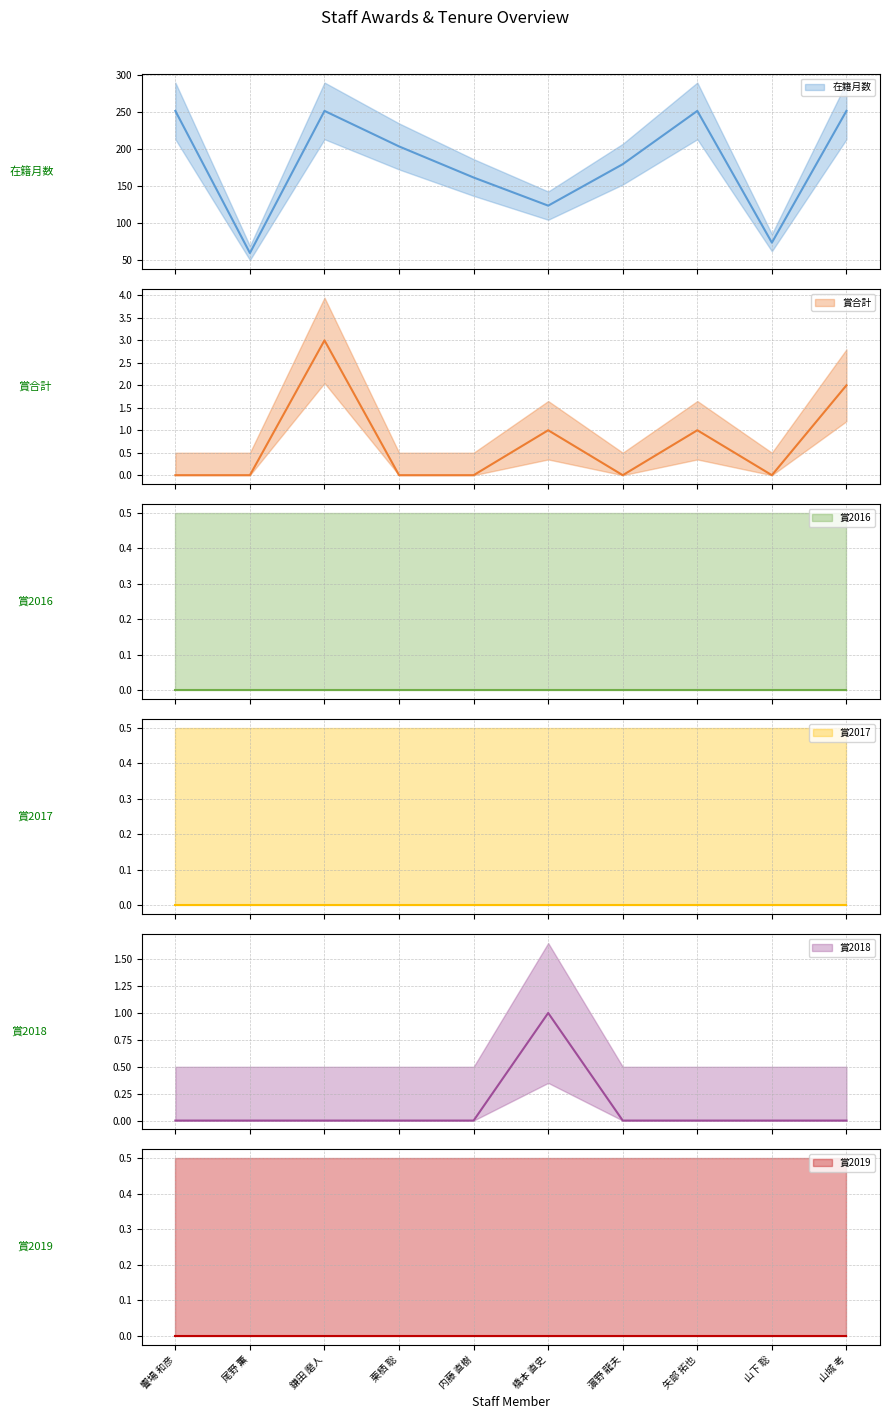

Reading left to right, transcribe all the data shown in this chart.

在籍月数: 饗場 和彦=252	尾野 薫=60	鎌田 磨人=252	栗栖 聡=204	内藤 直樹=162	橋本 直史=124	濵野 龍夫=180	矢部 拓也=252	山下 聡=74	山城 考=252
賞合計: 饗場 和彦=0	尾野 薫=0	鎌田 磨人=3	栗栖 聡=0	内藤 直樹=0	橋本 直史=1	濵野 龍夫=0	矢部 拓也=1	山下 聡=0	山城 考=2
賞2016: 饗場 和彦=0	尾野 薫=0	鎌田 磨人=0	栗栖 聡=0	内藤 直樹=0	橋本 直史=0	濵野 龍夫=0	矢部 拓也=0	山下 聡=0	山城 考=0
賞2017: 饗場 和彦=0	尾野 薫=0	鎌田 磨人=0	栗栖 聡=0	内藤 直樹=0	橋本 直史=0	濵野 龍夫=0	矢部 拓也=0	山下 聡=0	山城 考=0
賞2018: 饗場 和彦=0	尾野 薫=0	鎌田 磨人=0	栗栖 聡=0	内藤 直樹=0	橋本 直史=1	濵野 龍夫=0	矢部 拓也=0	山下 聡=0	山城 考=0
賞2019: 饗場 和彦=0	尾野 薫=0	鎌田 磨人=0	栗栖 聡=0	内藤 直樹=0	橋本 直史=0	濵野 龍夫=0	矢部 拓也=0	山下 聡=0	山城 考=0